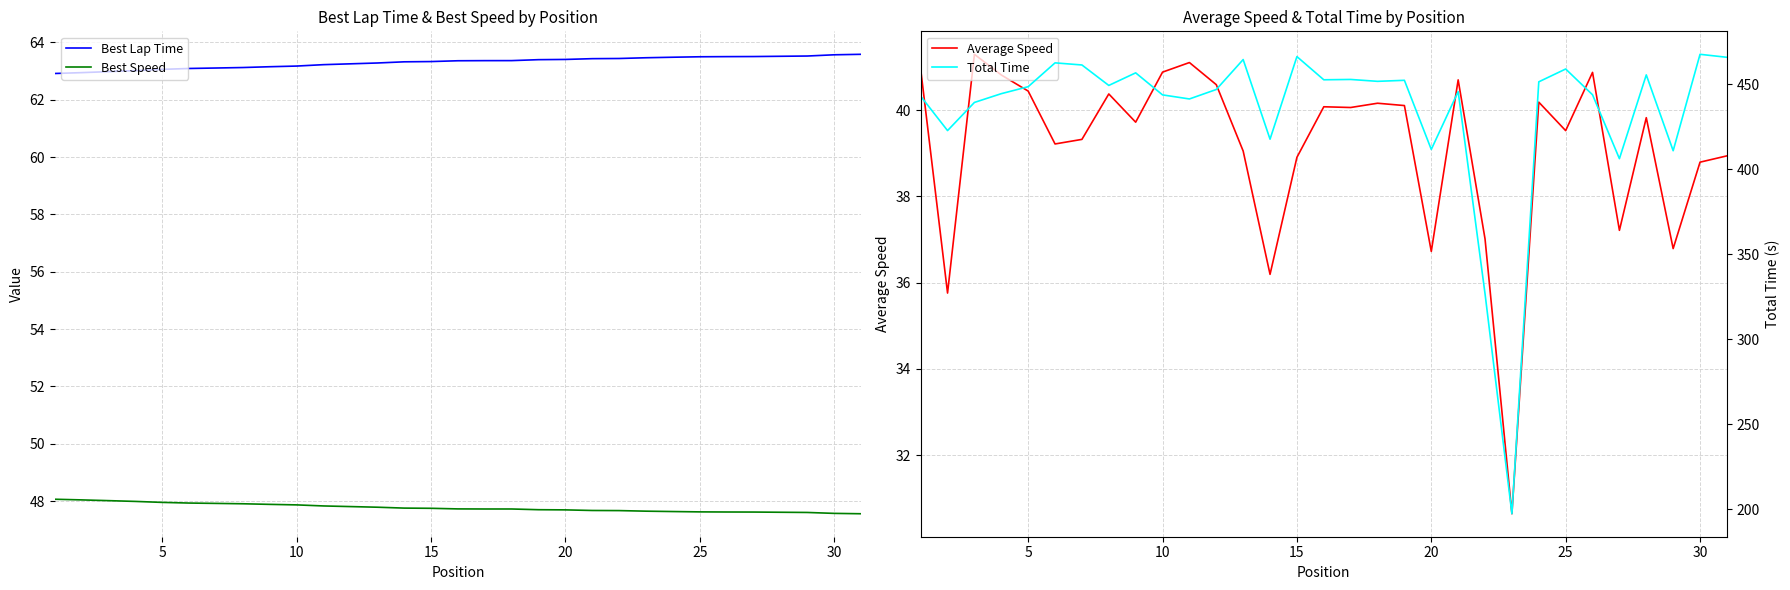

Is this an area chart (filled region under the line)?

No